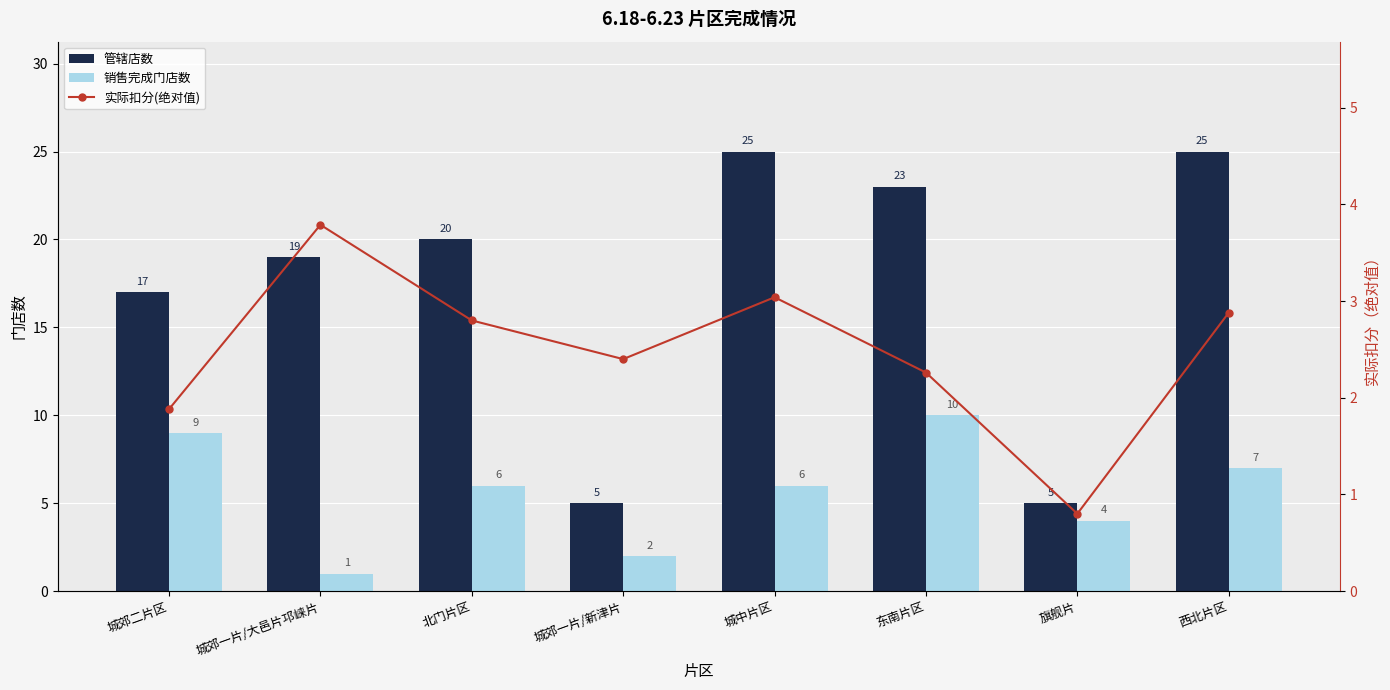

At which category is the sum across all series the highest?

东南片区